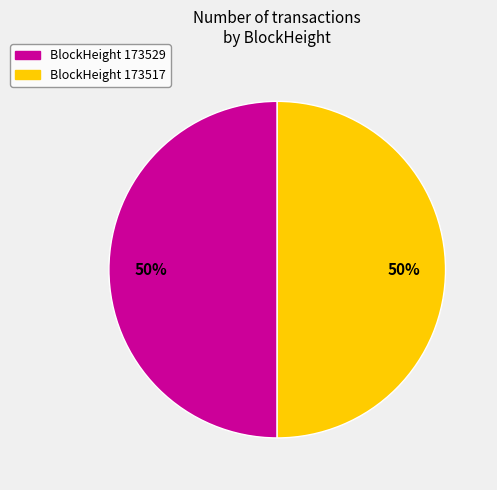

To the nearest percent, what is the average slice percentage?

50%